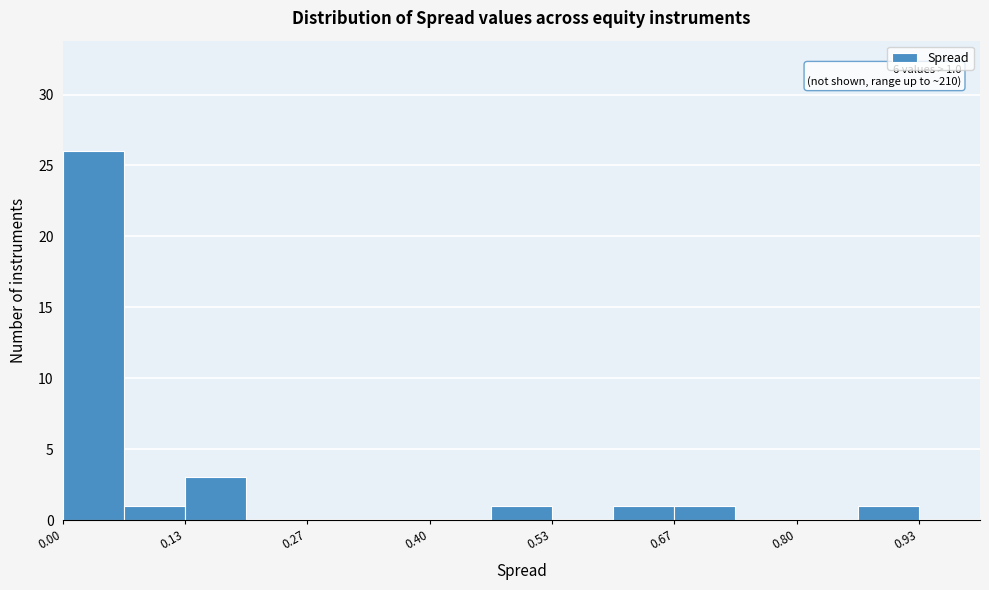

Around what value on the x-axis is the tallest bar? Give the approximate position of its centre, as read against the axis.

0.04